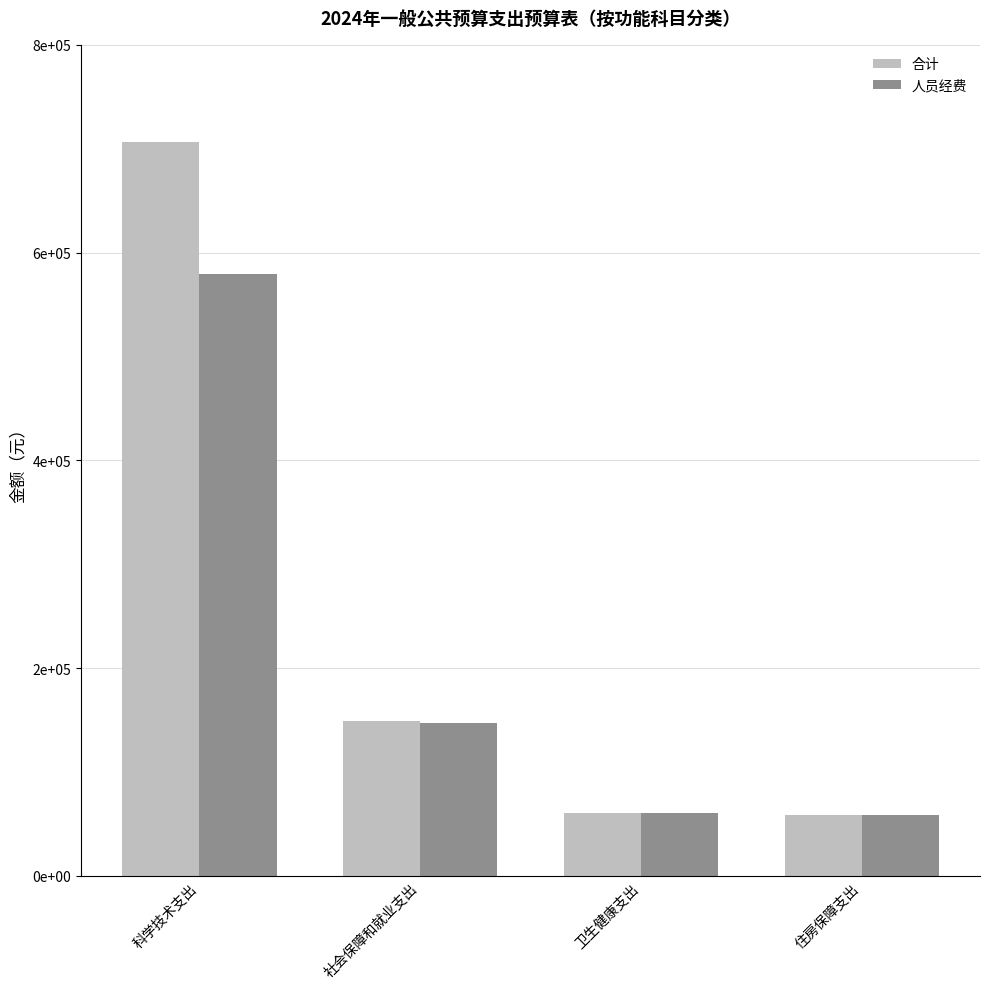

Reading left to right, what are all the values shown in this chart?

合计: 706731.4	148945.5	60327.3	58314.2
人员经费: 579504.7	147145.5	60327.3	58314.2